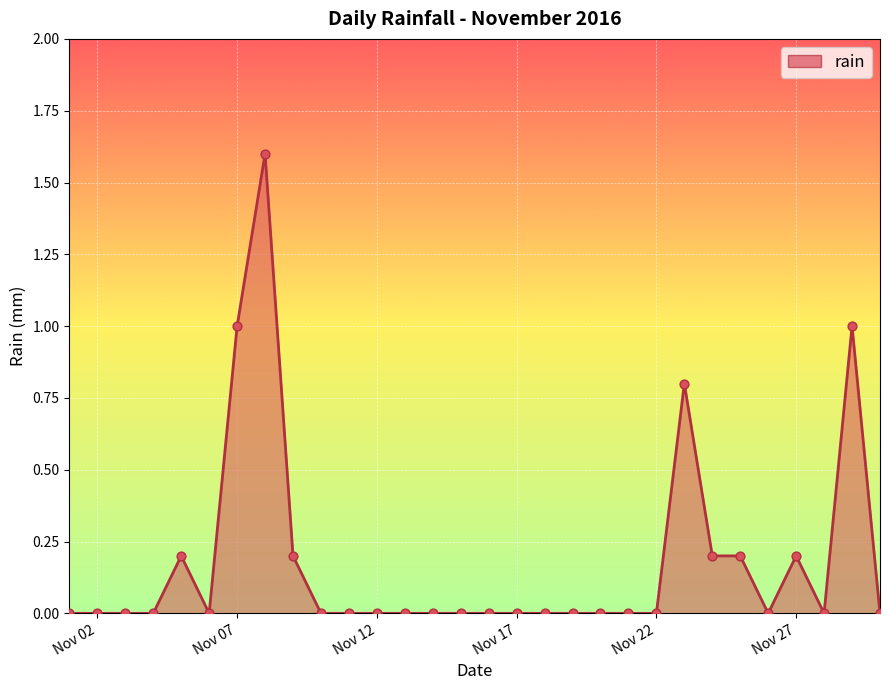

What is the maximum value shown in the chart?

1.6